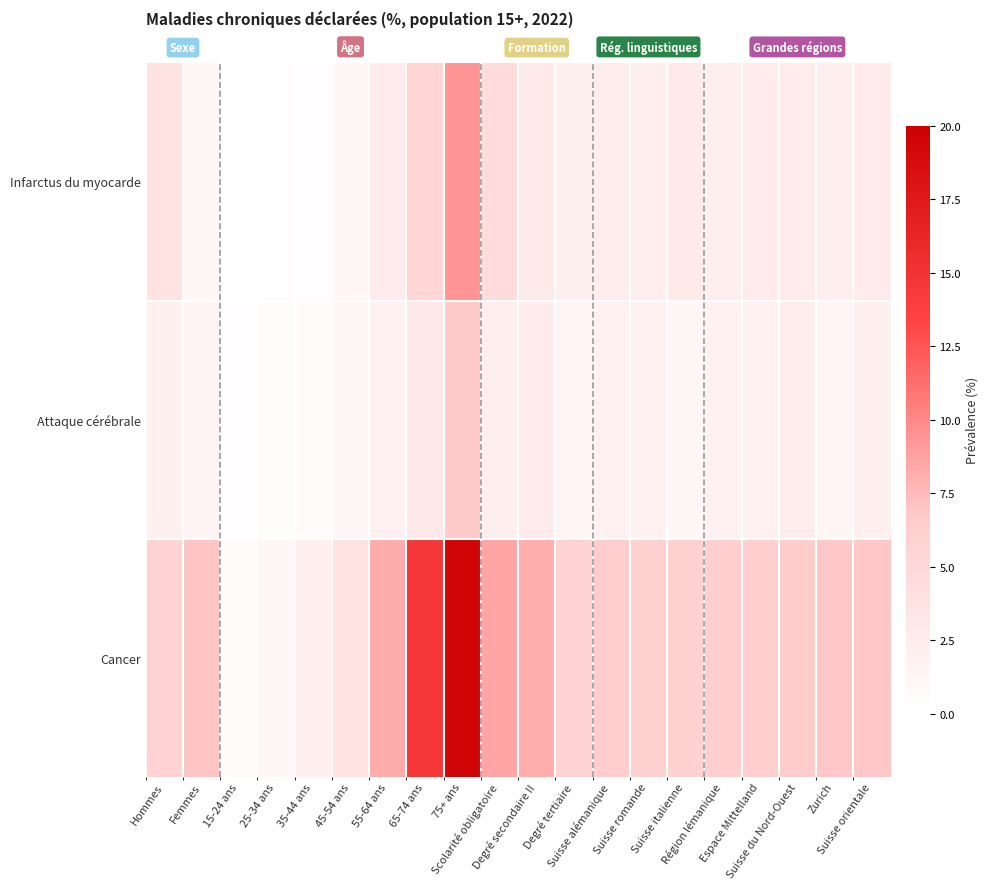

Between Degré secondaire II and Zurich, which is larger?

Degré secondaire II